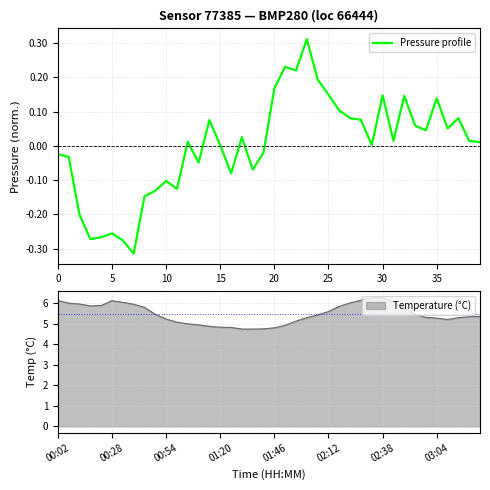

What is the highest value of the Temperature (°C) series?

6.3